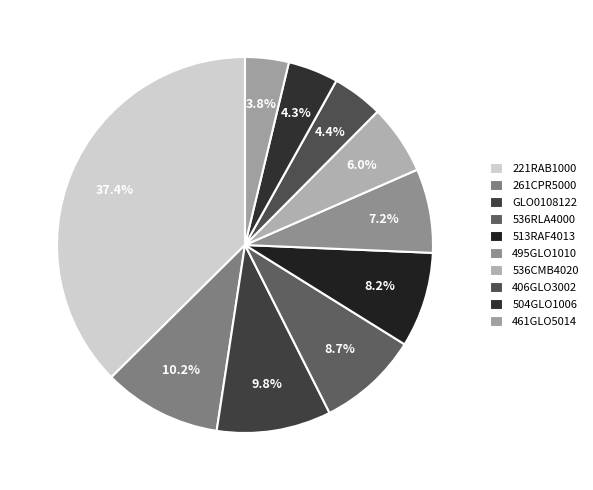

Does any single category account for the majority?

No